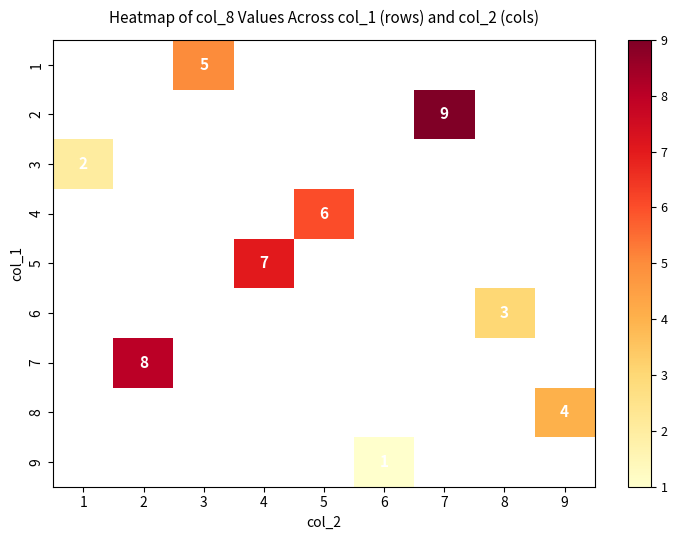

The 3 series shows 0 at 1. True or false?

False